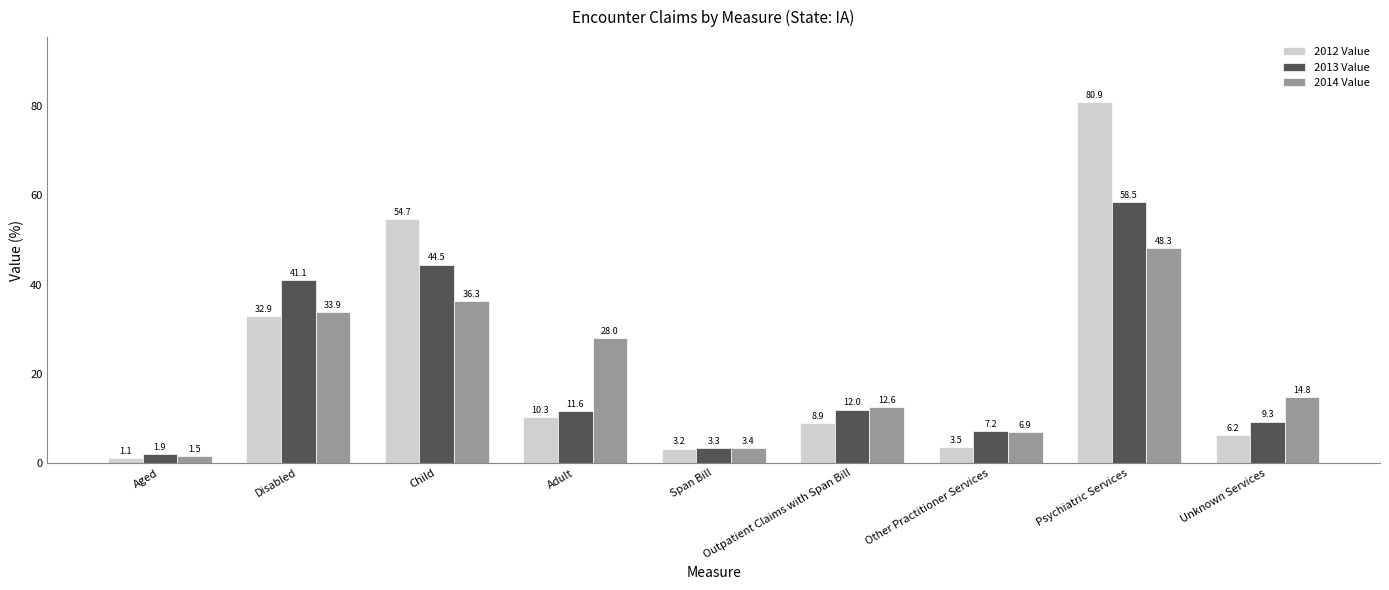

Is it true that 2014 Value equals 33.9 at Disabled?

True